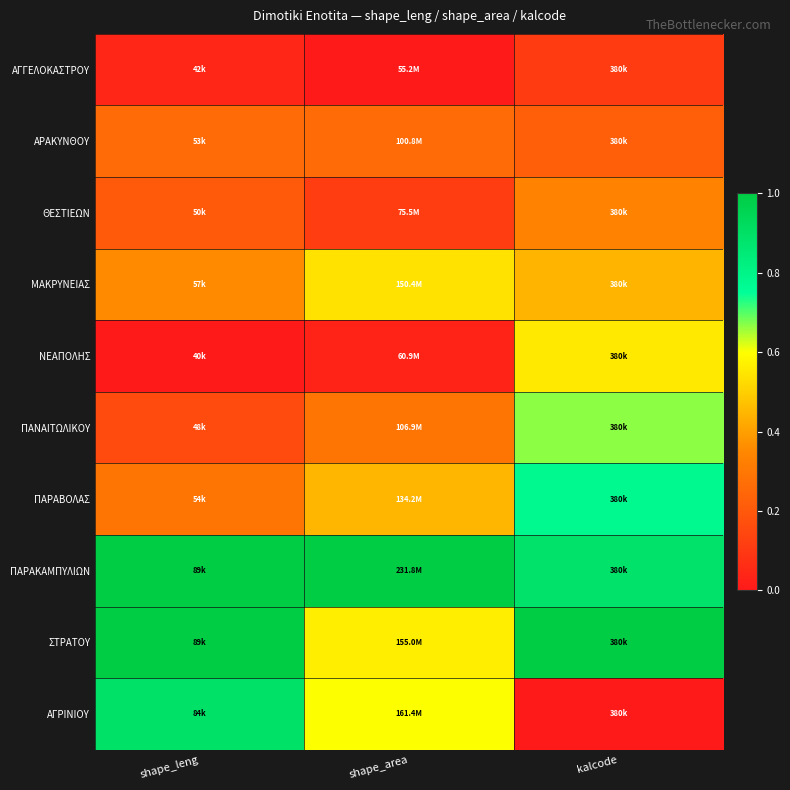

At kalcode, list the series in order from smallest to largest.

ΑΓΡΙΝΙΟΥ, ΑΓΓΕΛΟΚΑΣΤΡΟΥ, ΑΡΑΚΥΝΘΟΥ, ΘΕΣΤΙΕΩΝ, ΜΑΚΡΥΝΕΙΑΣ, ΝΕΑΠΟΛΗΣ, ΠΑΝΑΙΤΩΛΙΚΟΥ, ΠΑΡΑΒΟΛΑΣ, ΠΑΡΑΚΑΜΠΥΛΙΩΝ, ΣΤΡΑΤΟΥ